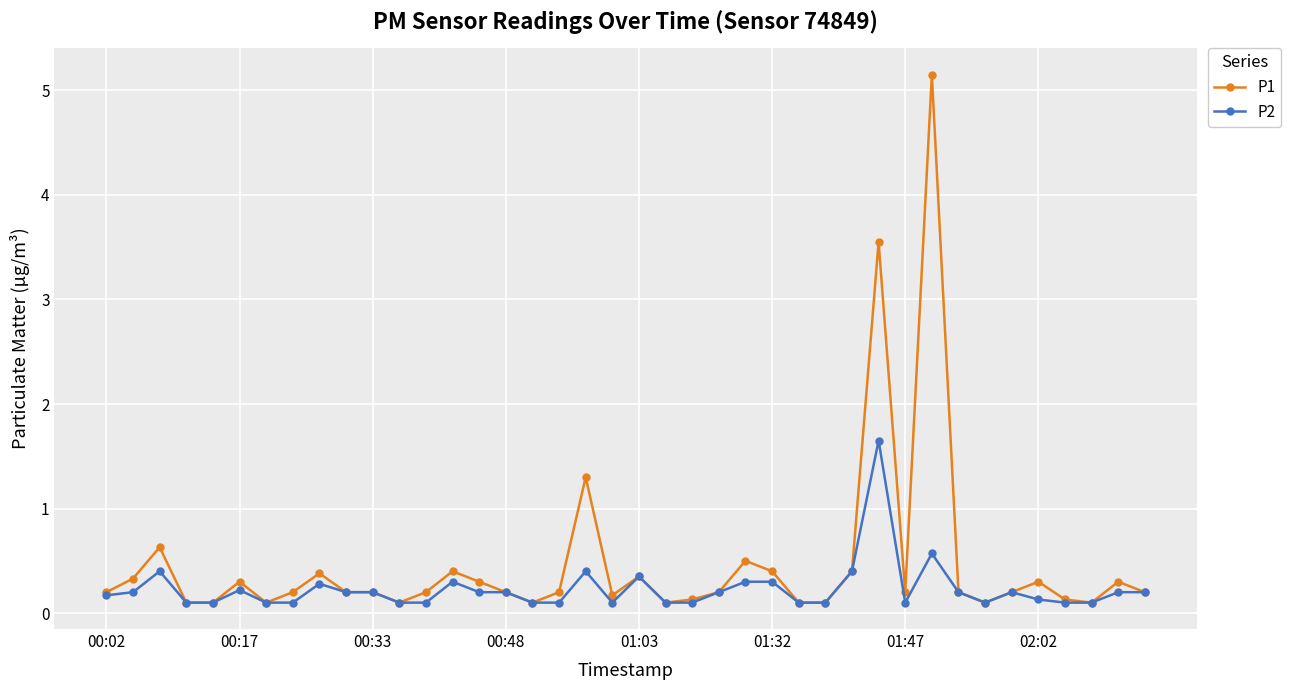

Which series has the widest spread of values?

P1